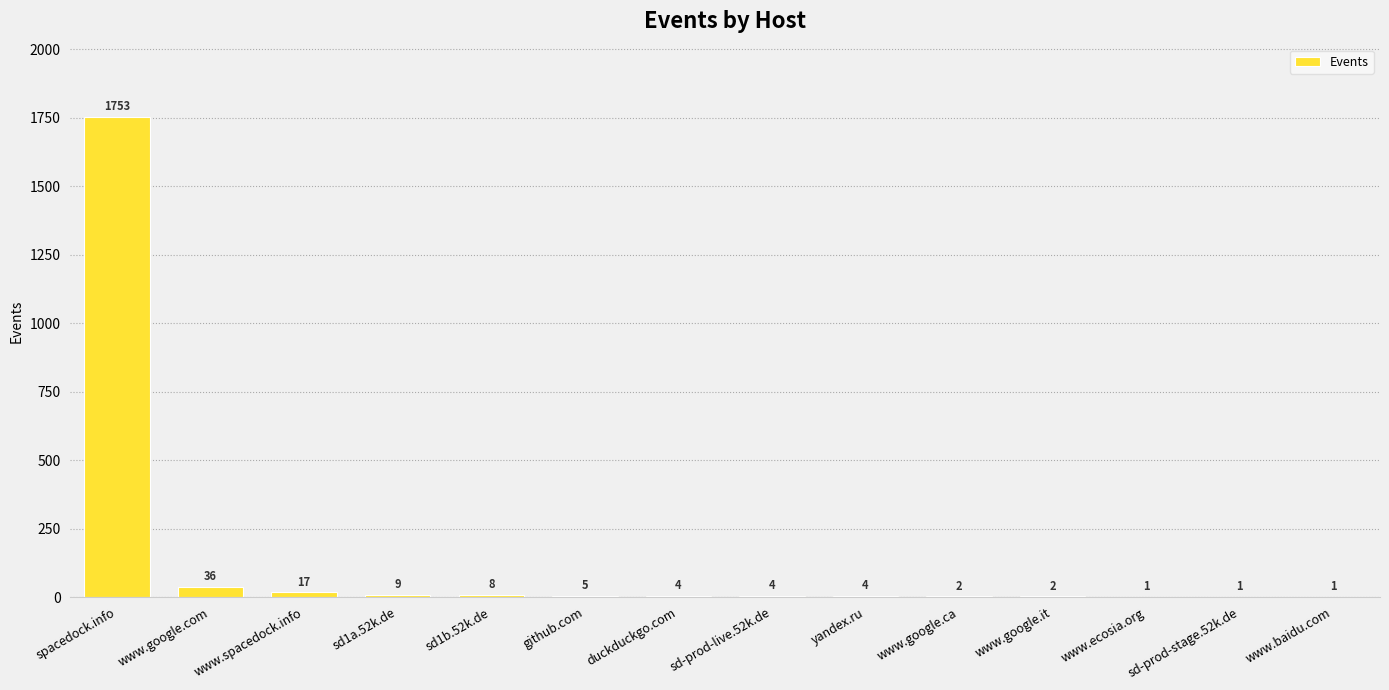

True or false: the data shows 5 at github.com.

True